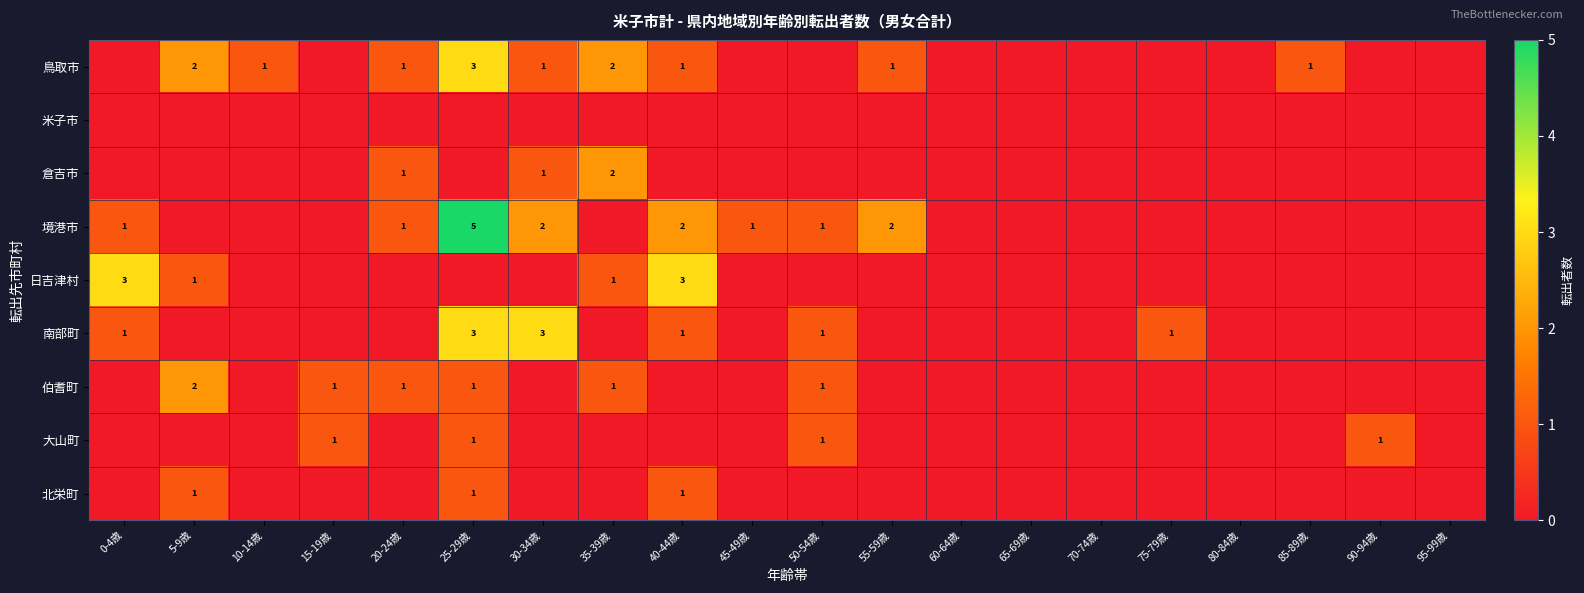

True or false: 日吉津村 has a value of 3 at 0-4歳.

True